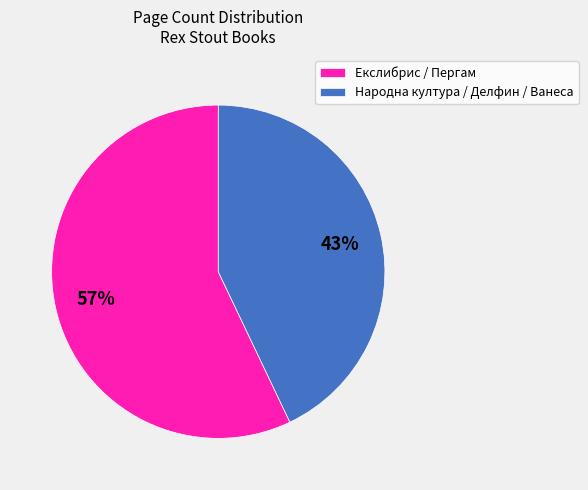

Is there a majority slice in this chart?

Yes